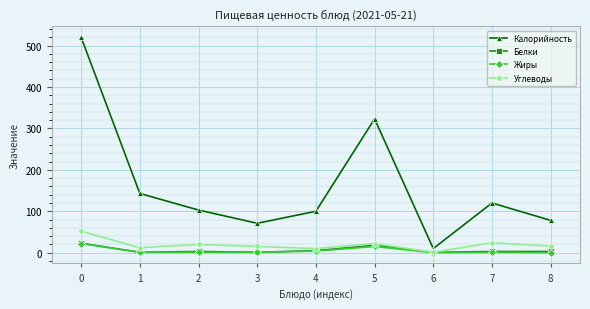

Which series has the largest range (max minus min)?

Калорийность